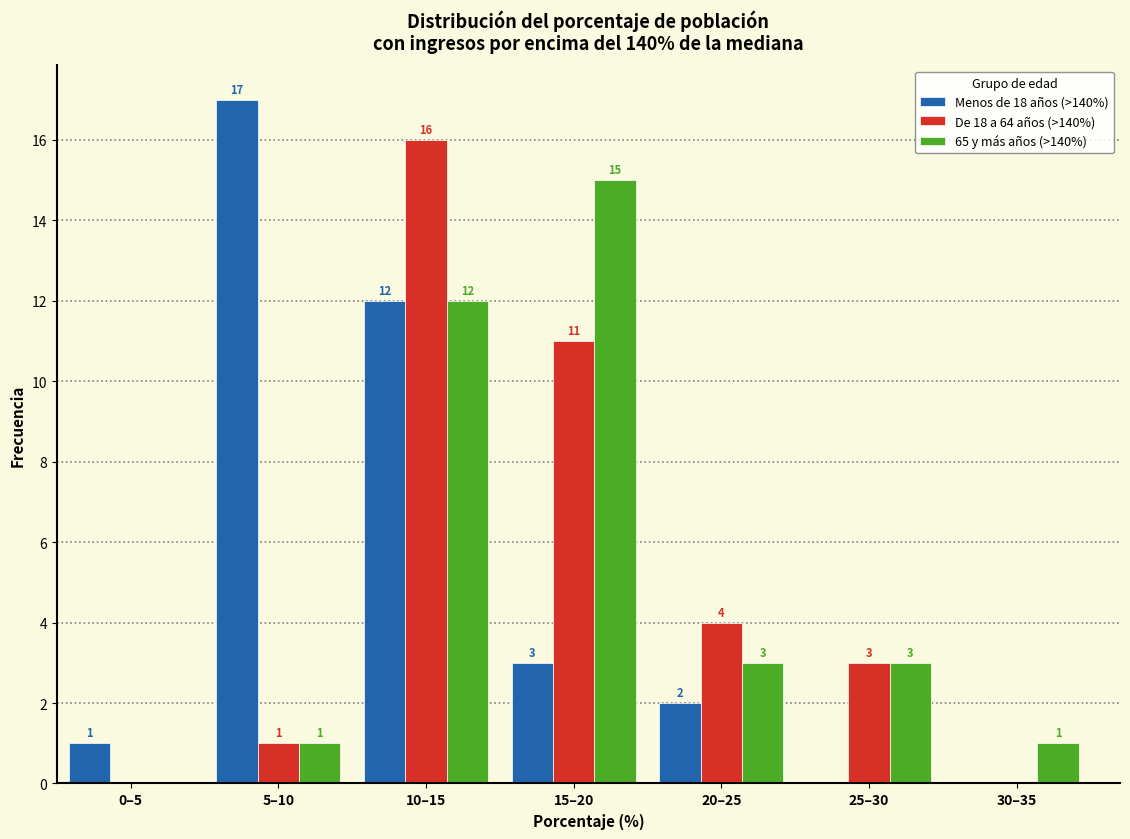

Reading left to right, list all the values displayed in this chart.

Menos de 18 años (>140%): 0–5=1	5–10=17	10–15=12	15–20=3	20–25=2	25–30=0	30–35=0
De 18 a 64 años (>140%): 0–5=0	5–10=1	10–15=16	15–20=11	20–25=4	25–30=3	30–35=0
65 y más años (>140%): 0–5=0	5–10=1	10–15=12	15–20=15	20–25=3	25–30=3	30–35=1